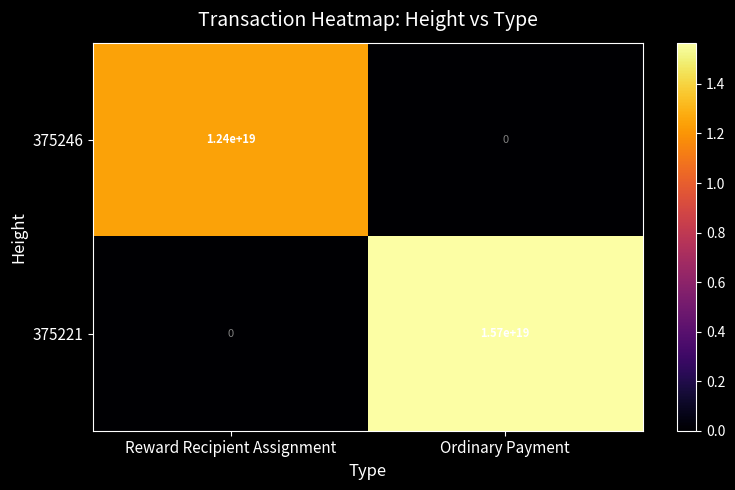

At which category does the chart reach its peak across all series?

Ordinary Payment